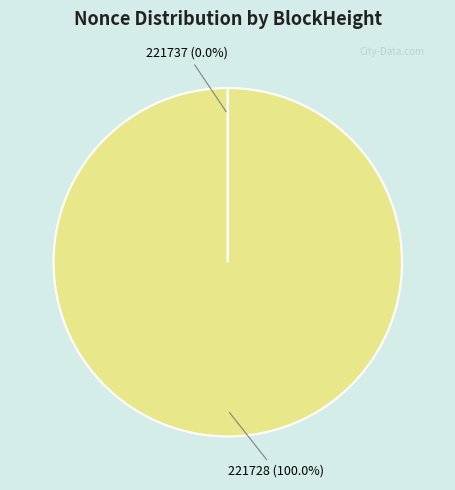

Is there any slice that represents more than half of the pie?

Yes